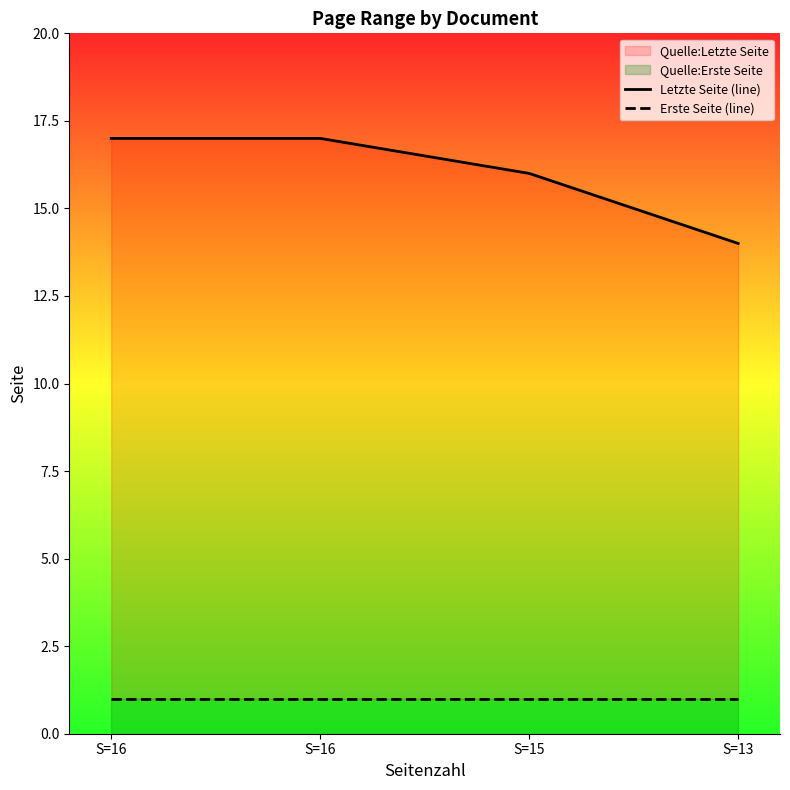

What is the spread (max minus min) of values at S=16?

16